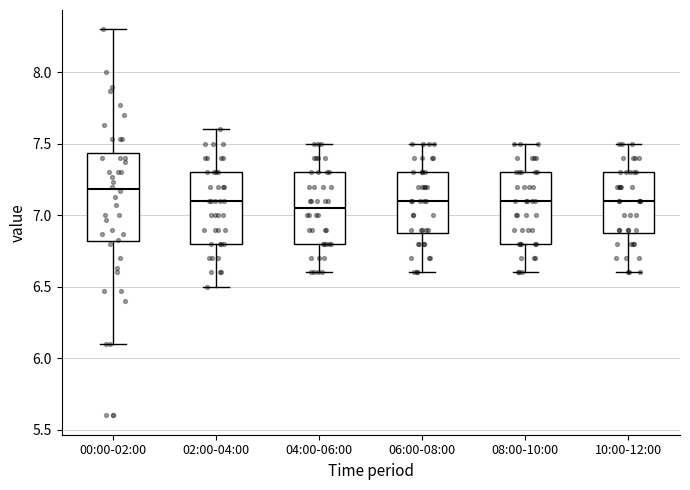

Where does the upper whisker of the box for 04:00-06:00 end on the y-axis? The values are not printed on the chart, so give them approximately, as read against the axis.

7.50